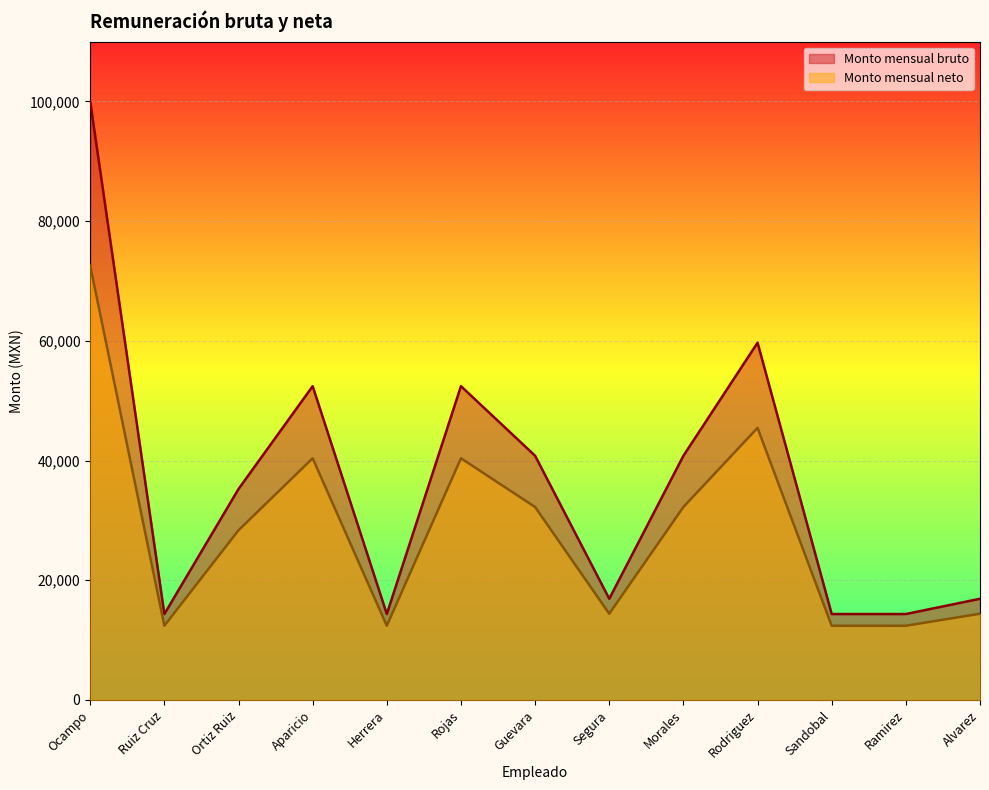

Which category has the highest value in the Monto mensual bruto series?

Ocampo